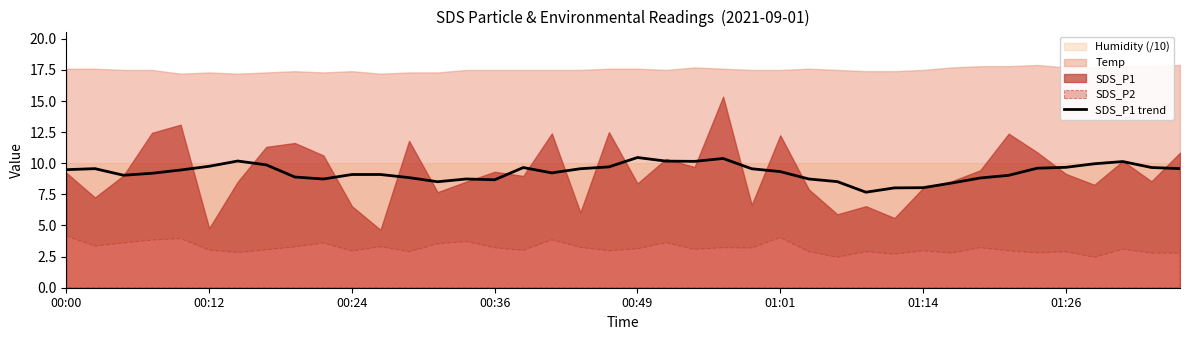

Reading left to right, list all the values displayed in this chart.

9.5	9.6	9.0	9.2	9.5	9.8	10.2	9.9	8.9	8.7	9.1	9.1	8.8	8.5	8.7	8.7	9.7	9.2	9.6	9.7	10.5	10.2	10.2	10.4	9.6	9.3	8.7	8.5	7.7	8.0	8.0	8.4	8.8	9.0	9.6	9.7	10.0	10.1	9.7	9.6